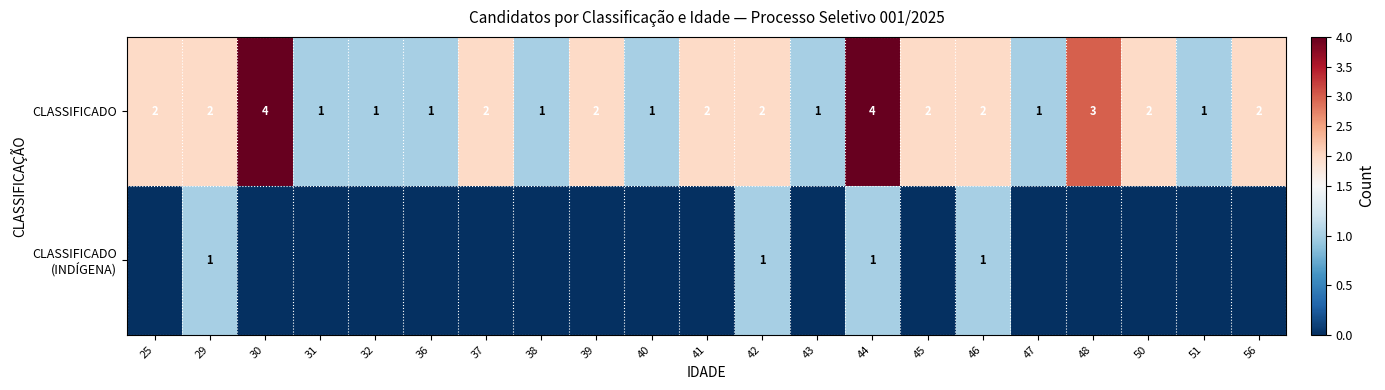

What is the difference between the maximum and minimum values in the CLASSIFICADO series?

3